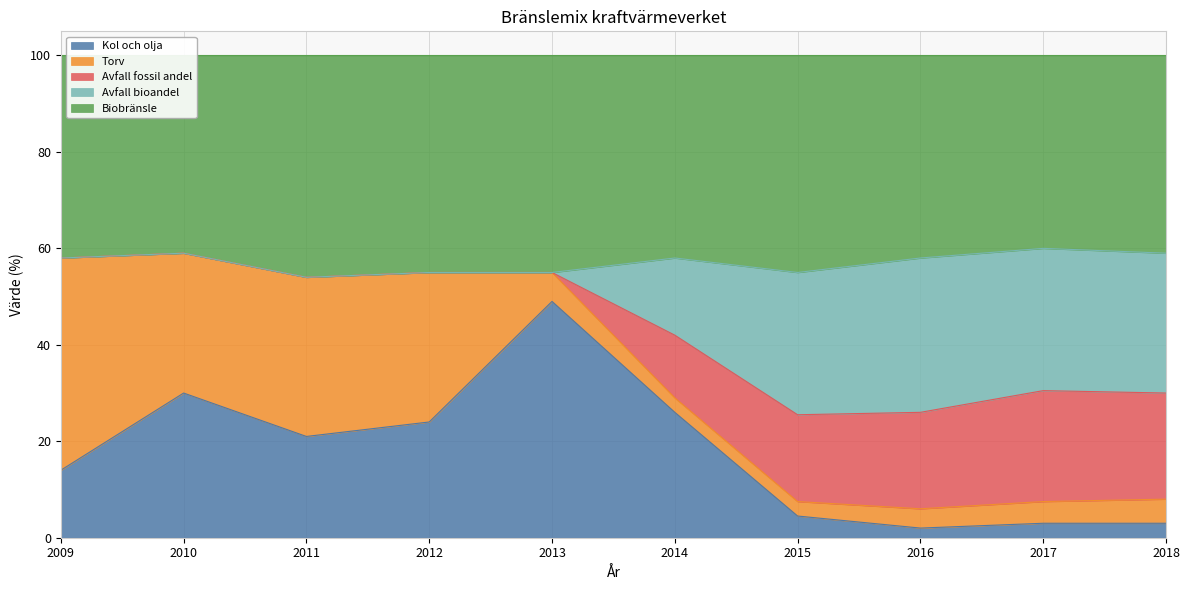

Does the chart have visible grid lines?

Yes